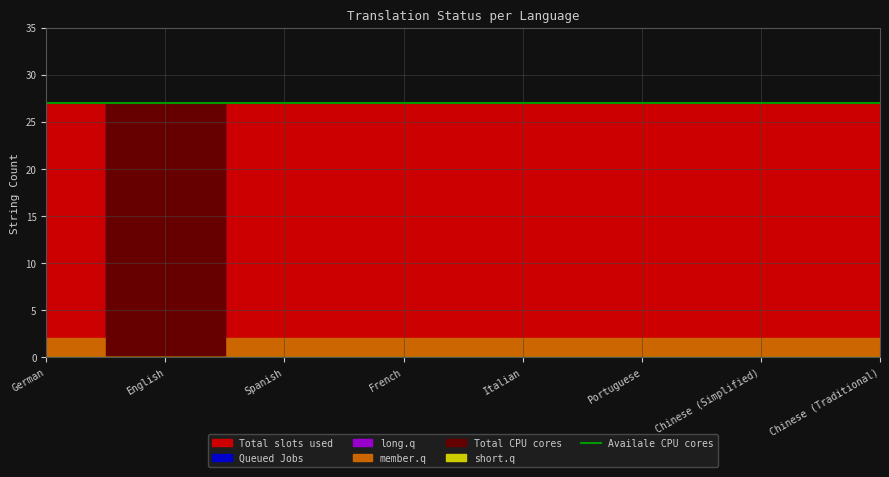

What is the value of the failing point at the 5th from the left?

2